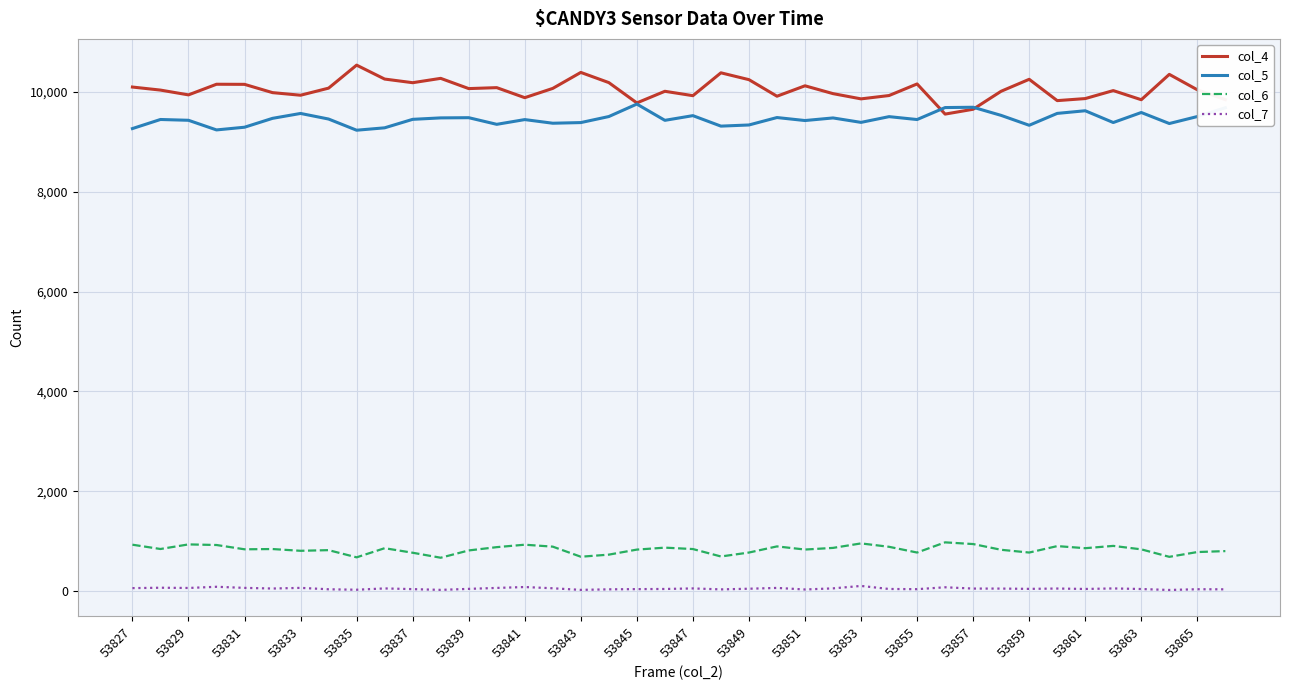

What is the maximum value shown in the chart?

10536